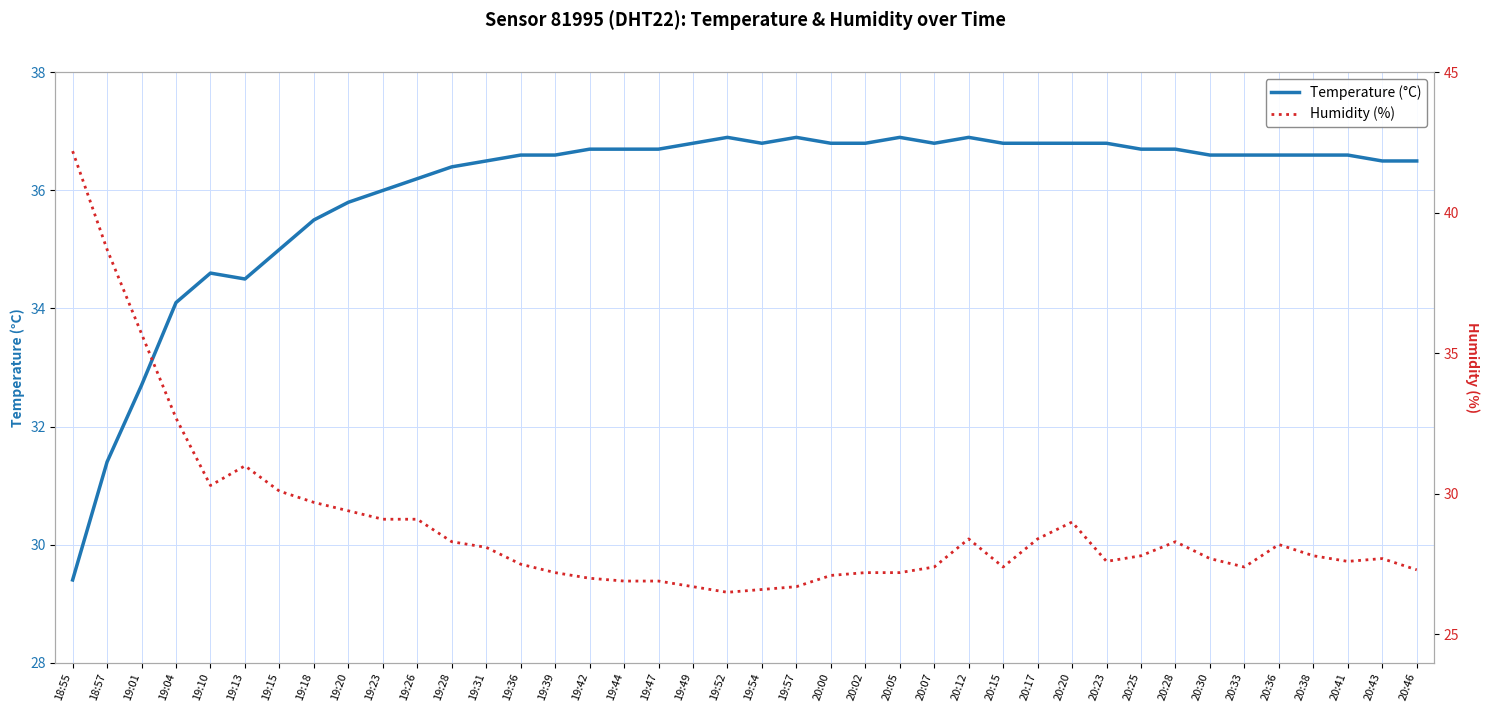

Is it true that Temperature (°C) equals 31.4 at 18:57?

True